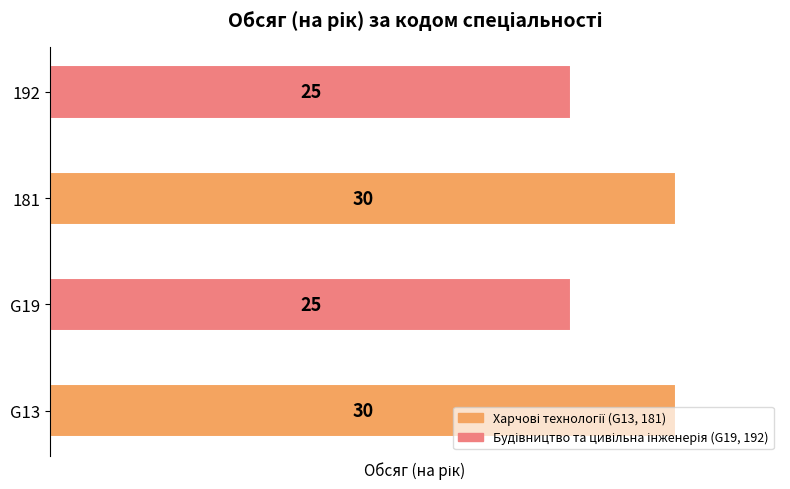

Is it true that the value at G19 is 15?

False